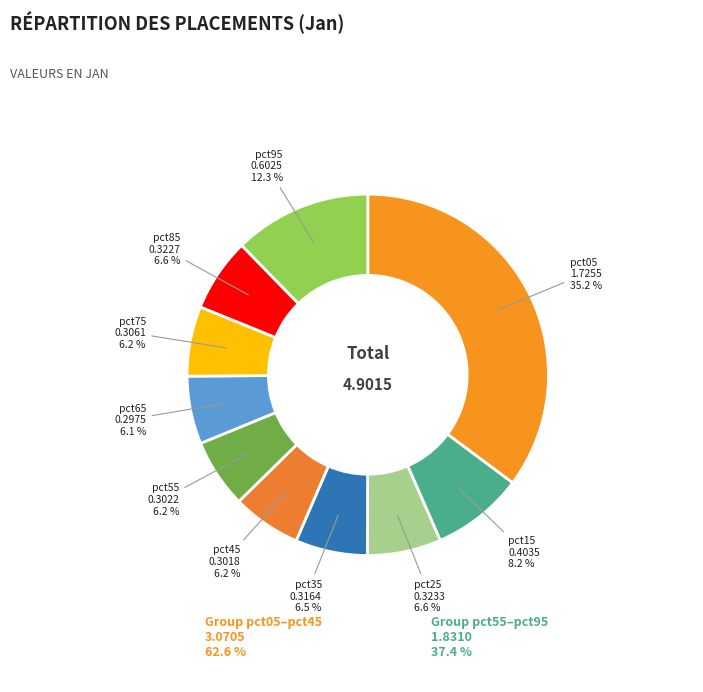

Is there a majority slice in this chart?

No